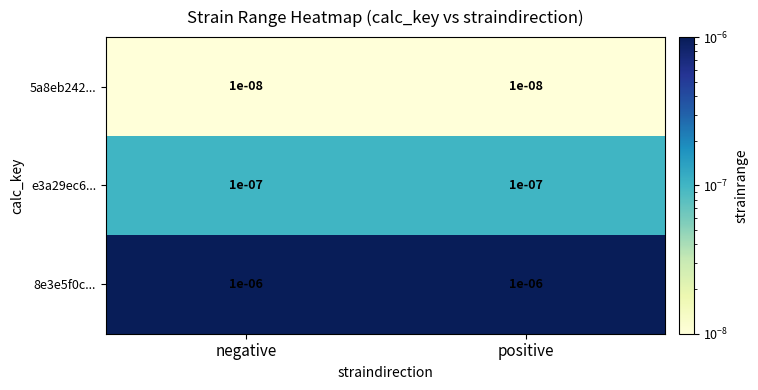

Is the value of 5a8eb242... at negative greater than the value of 8e3e5f0c... at positive?

No